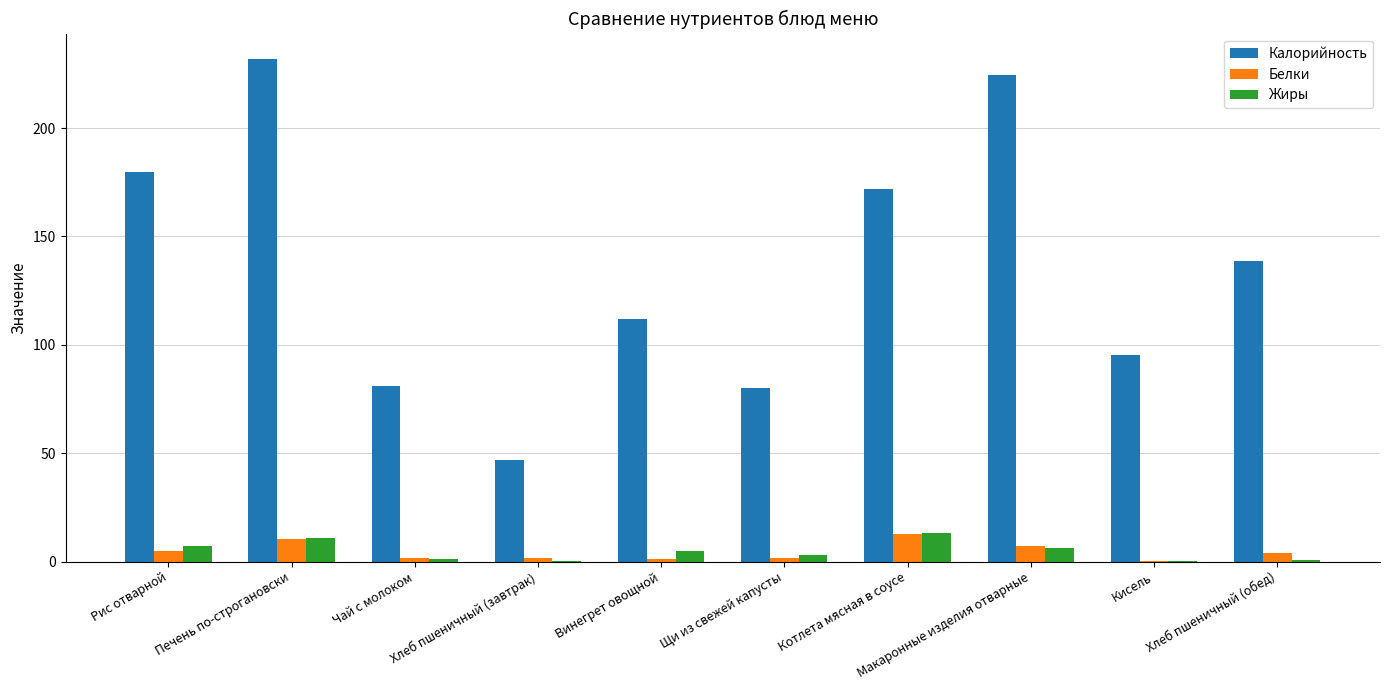

What is the maximum value for Калорийность?

232.0